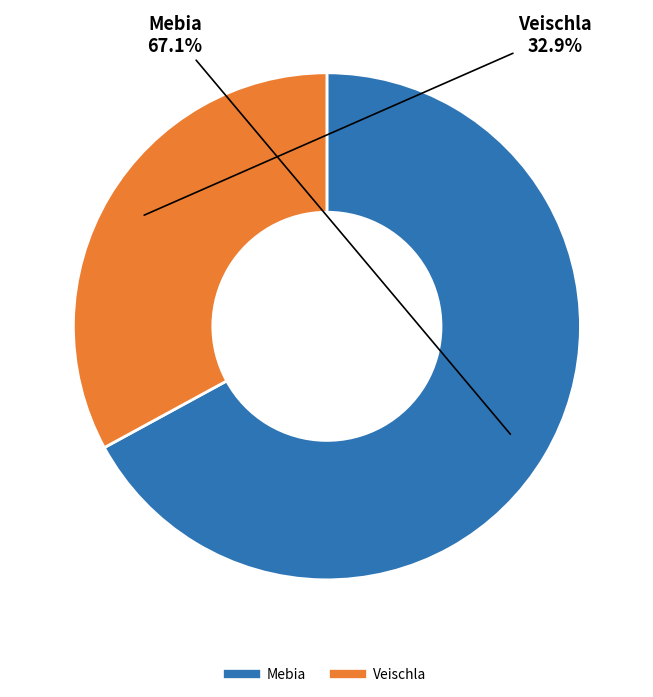

What is the ratio of the value at Veischla to the value at Mebia?

0.5